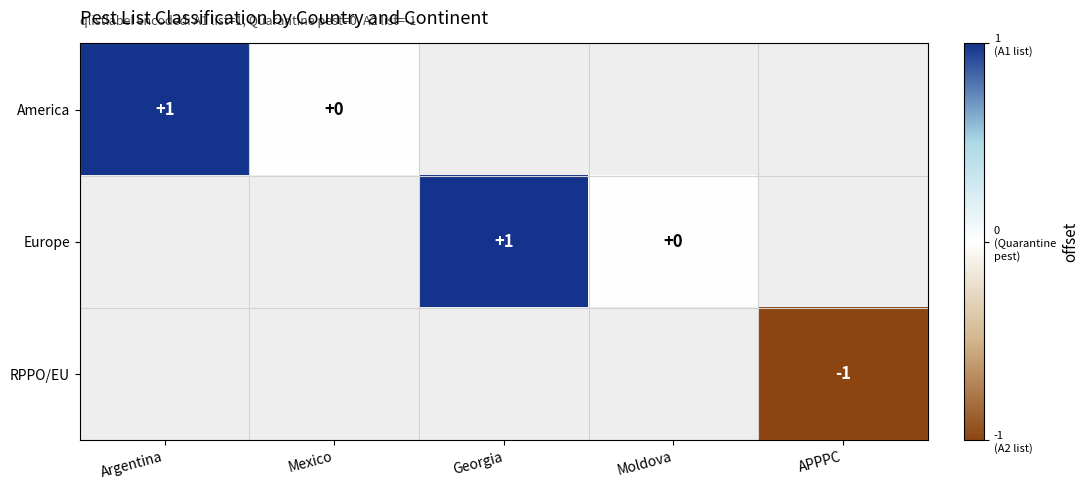

What is the smallest value displayed?

-1.0